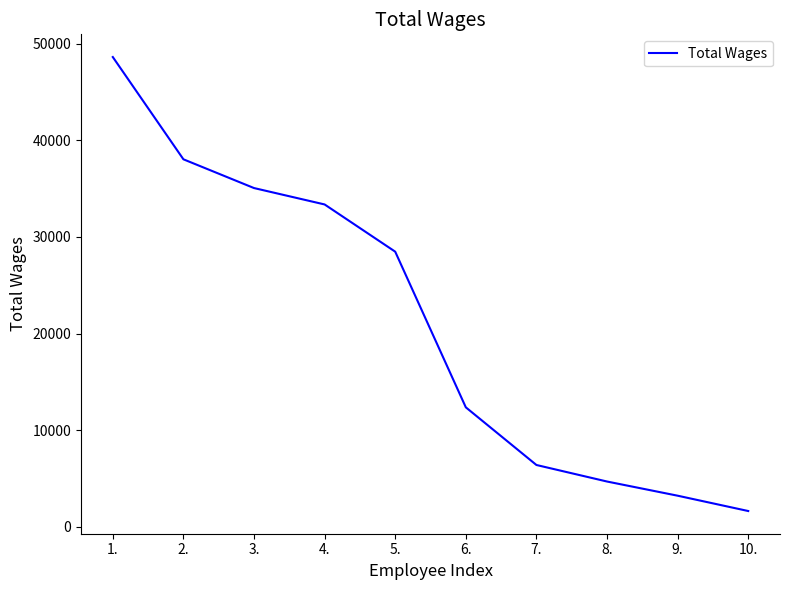

Is it true that the value at 1. is 48630?

True